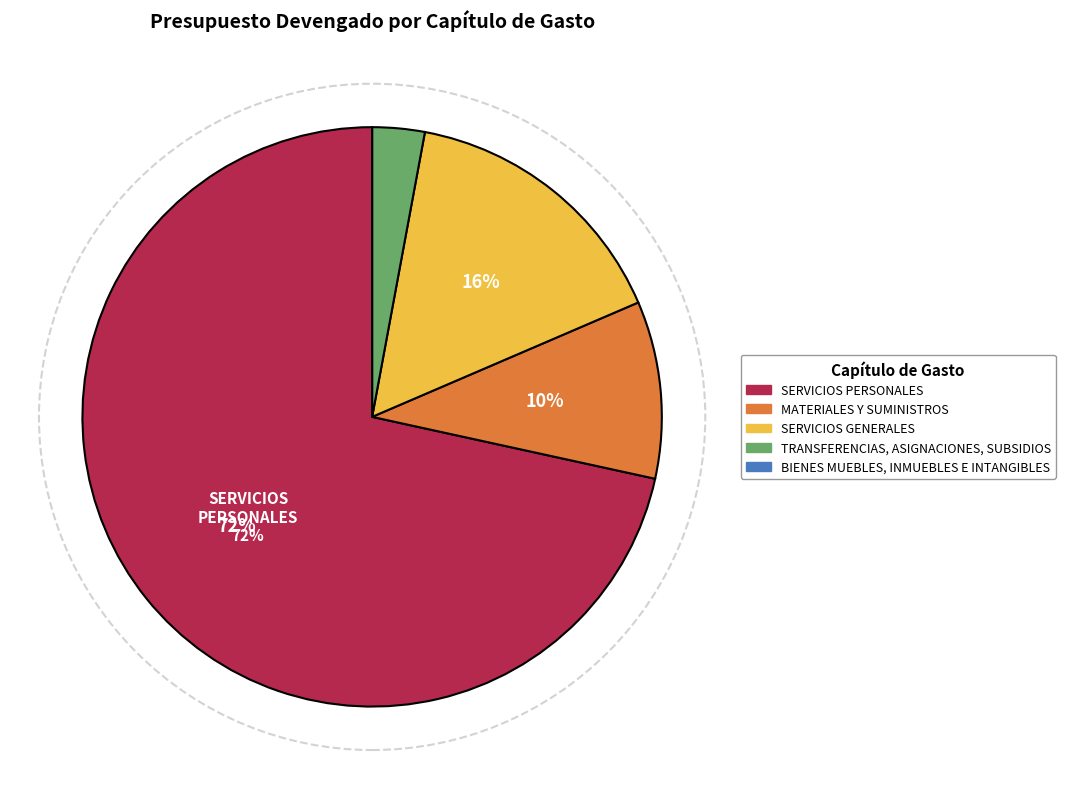

Which has a higher value, SERVICIOS PERSONALES or MATERIALES Y SUMINISTROS?

SERVICIOS PERSONALES